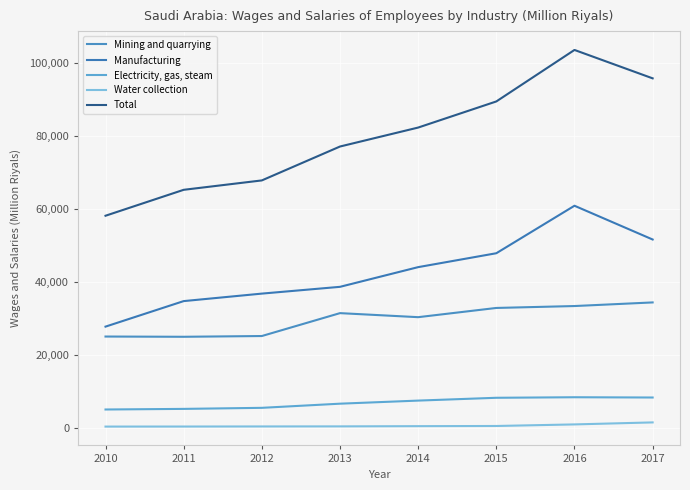

Does the chart display data point markers on the line(s)?

No